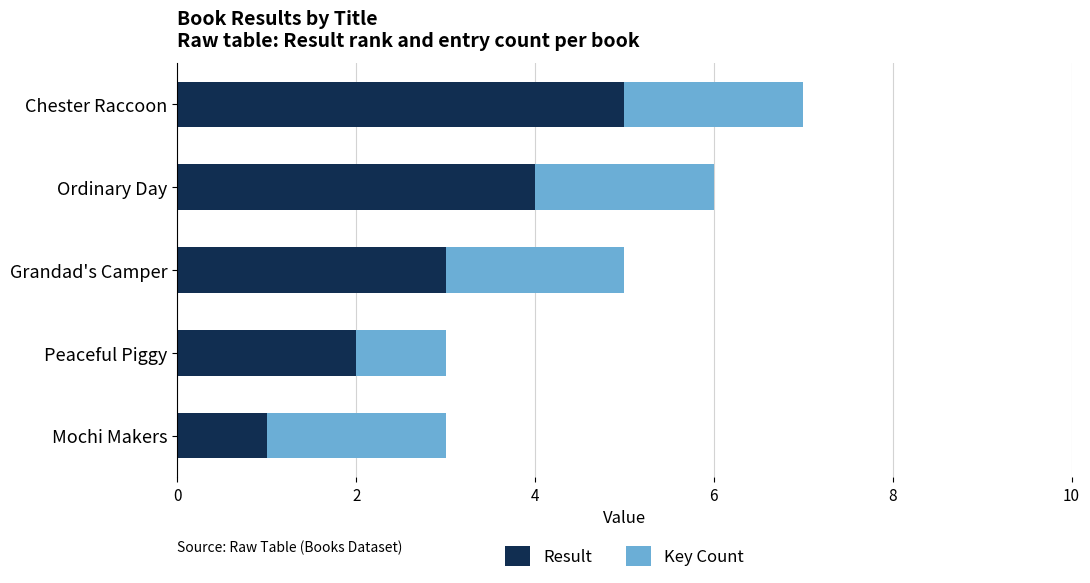

Rank the categories by Result value from highest to lowest.

Chester Raccoon, Ordinary Day, Grandad's Camper, Peaceful Piggy, Mochi Makers